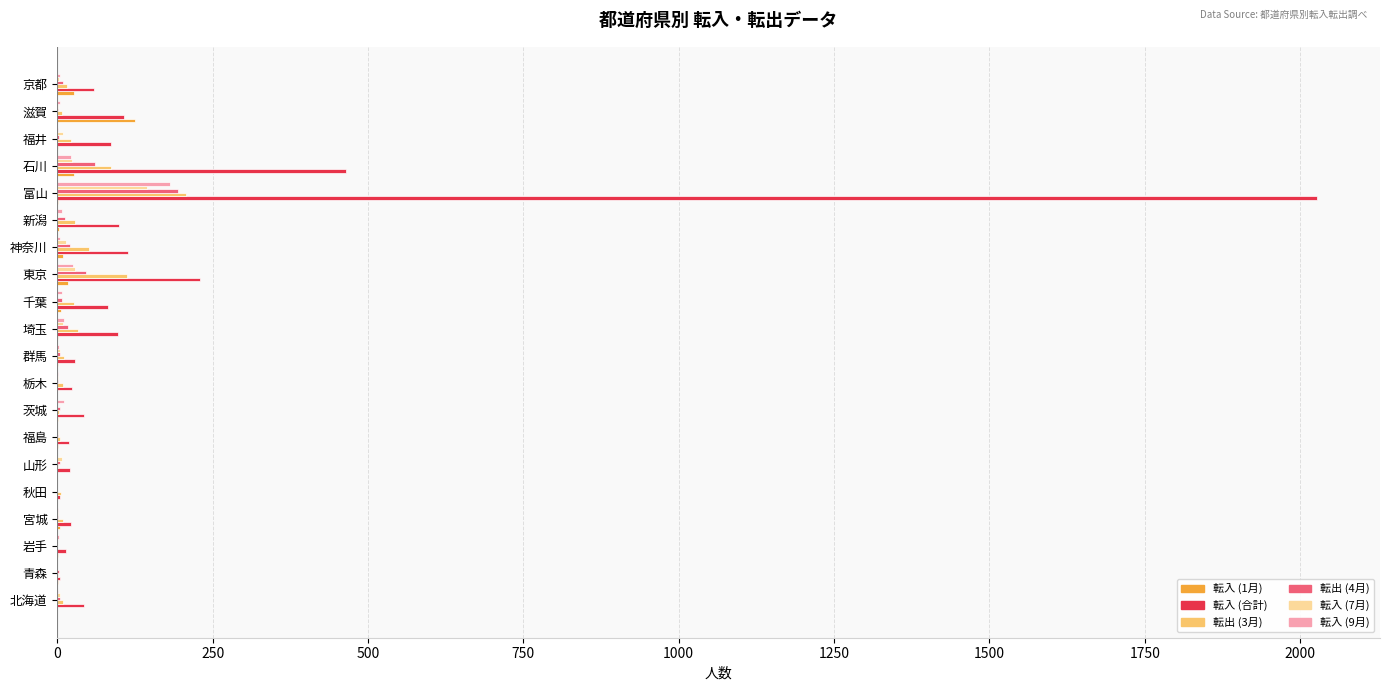

What are all the series names shown in the legend?

転入 (1月), 転入 (合計), 転出 (3月), 転出 (4月), 転入 (7月), 転入 (9月)